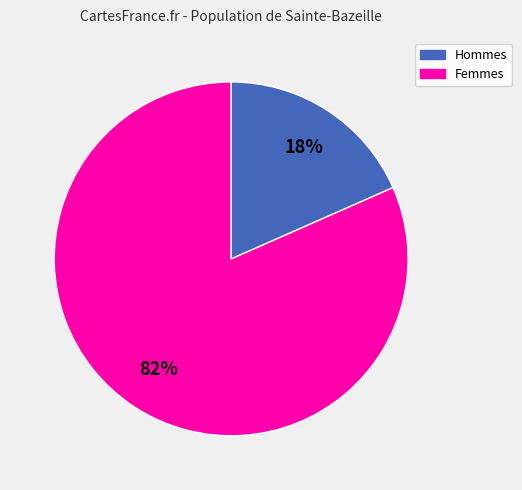

Does any single category account for the majority?

Yes